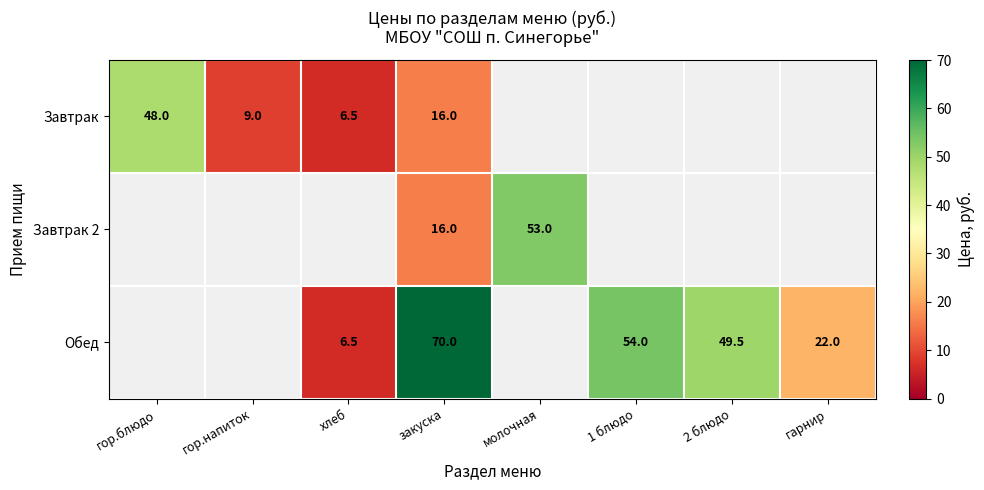

What is the difference between the Завтрак values at хлеб and закуска?

9.5